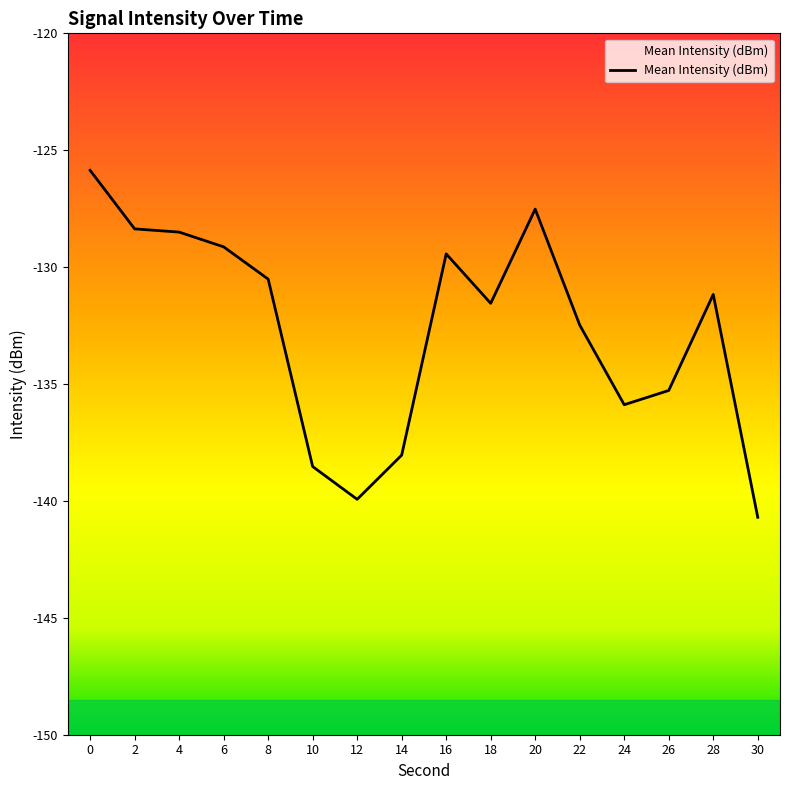

How many series are shown in this chart?

1